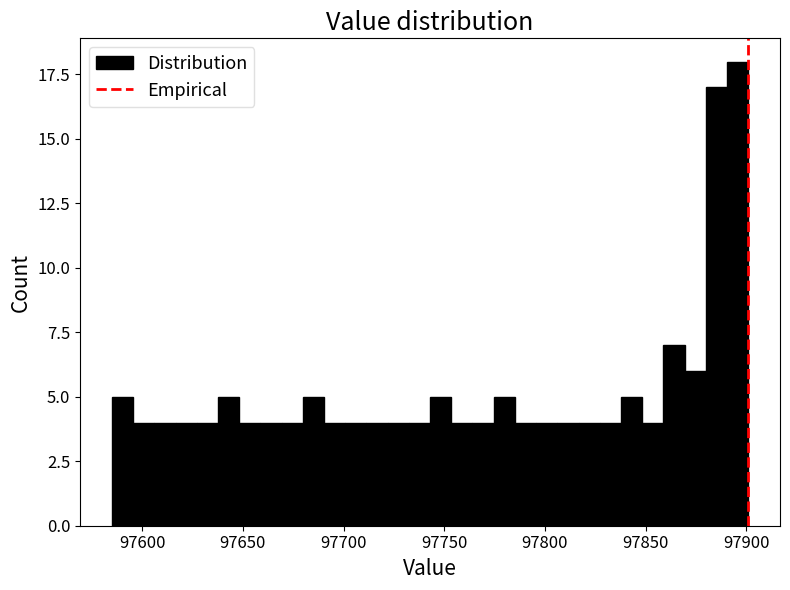

Read against the x-axis, roughly where is the centre of the tallest bar?

97895